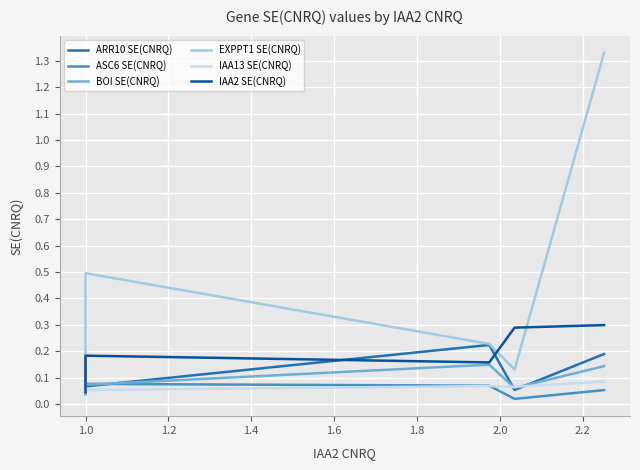

What is the sum of the IAA2 SE(CNRQ) values at 1.0 and 1.8?

0.4